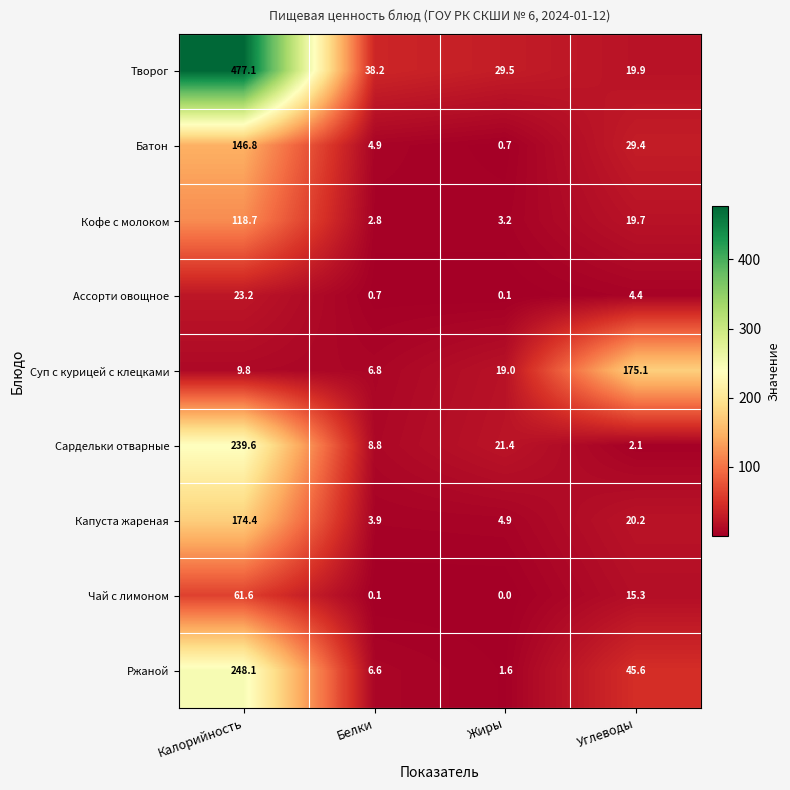

At how many categories does at least one series exceed 195?

1